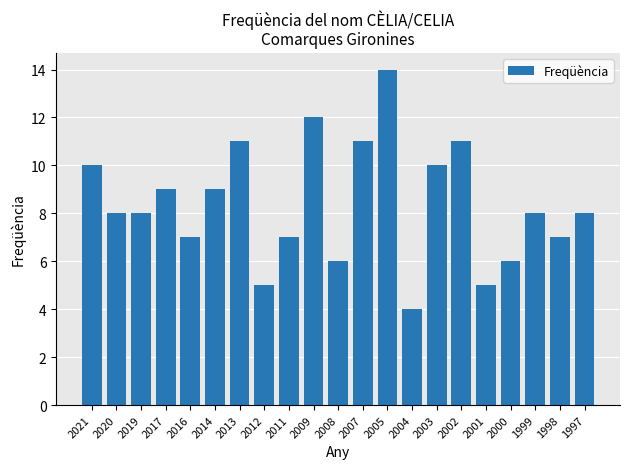

What is the value of the 21st bar from the left?

8